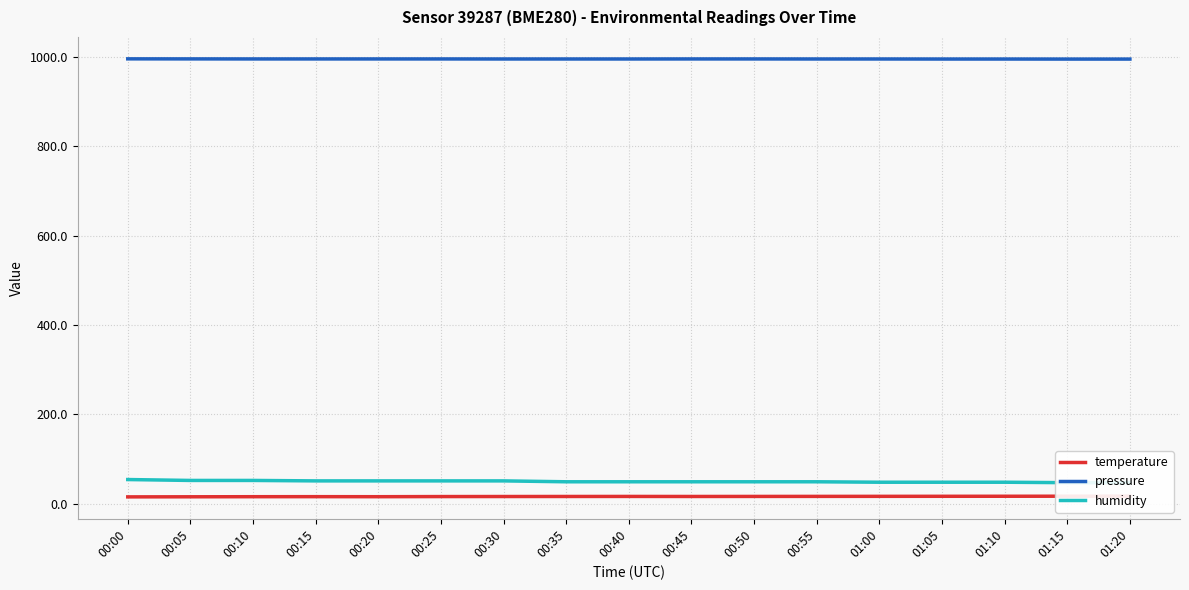

At which category is the sum across all series the highest?

00:00